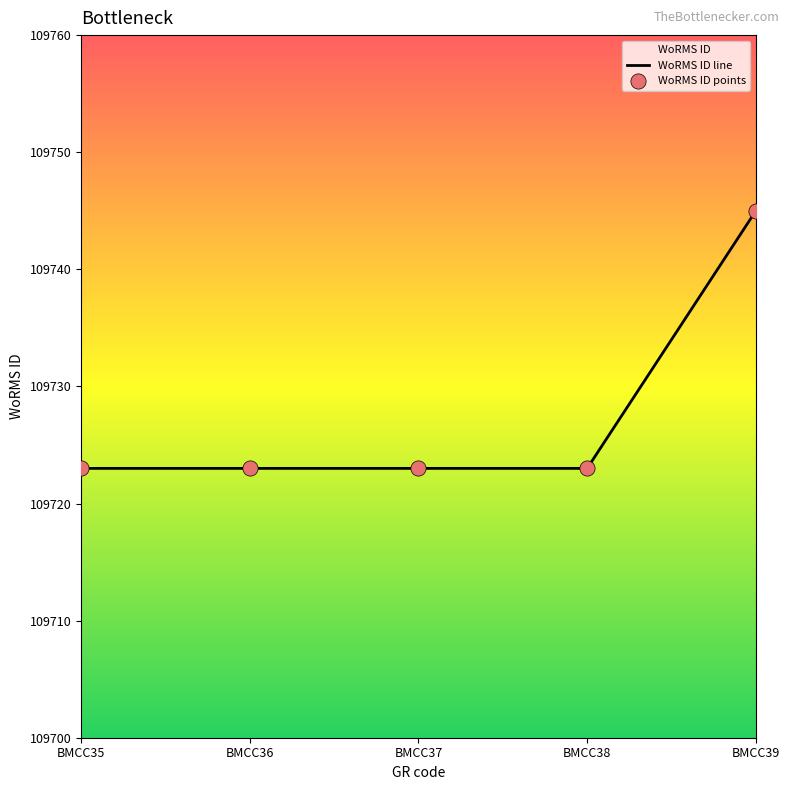

Approximately how many times larger is the value at BMCC36 compared to BMCC37?

1.0